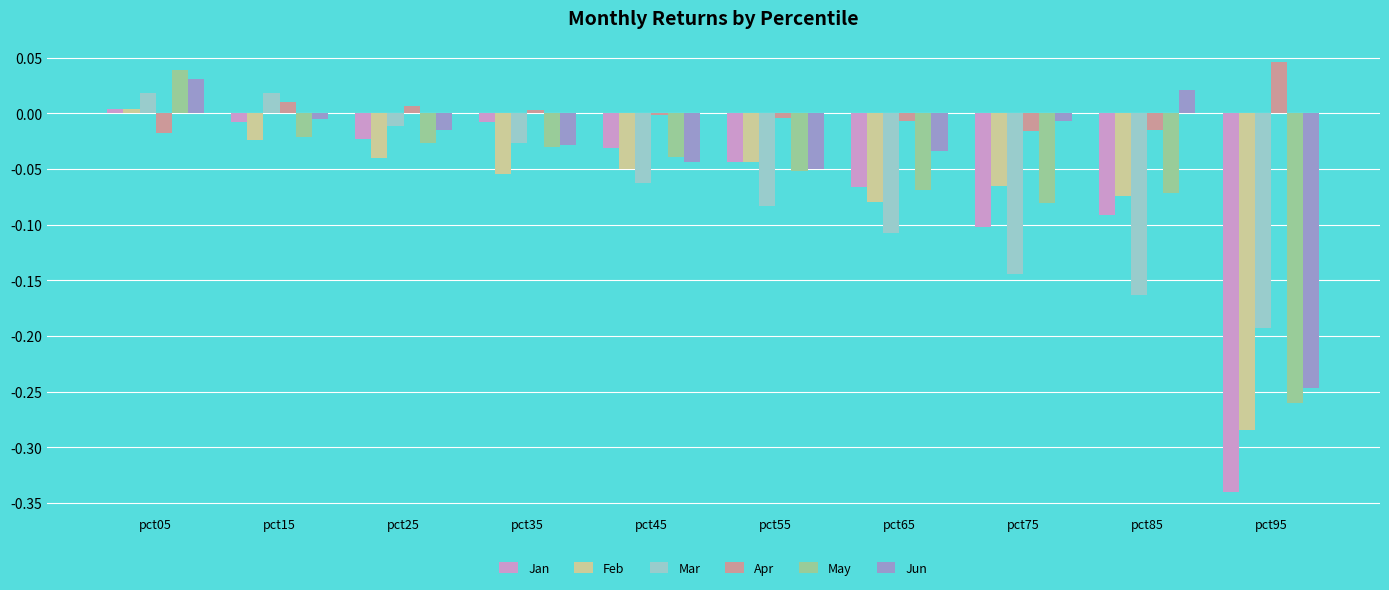

Between pct45 and pct75, which series saw the biggest shift?

Mar